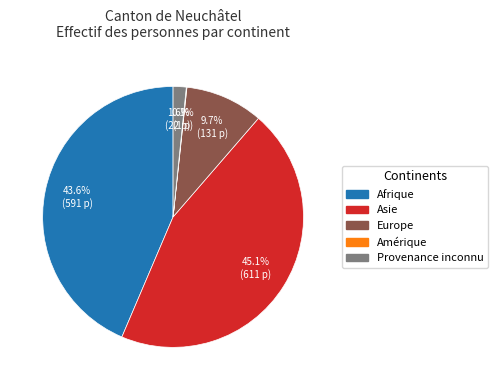

Approximately how many times larger is the value at Afrique compared to Asie?

1.0